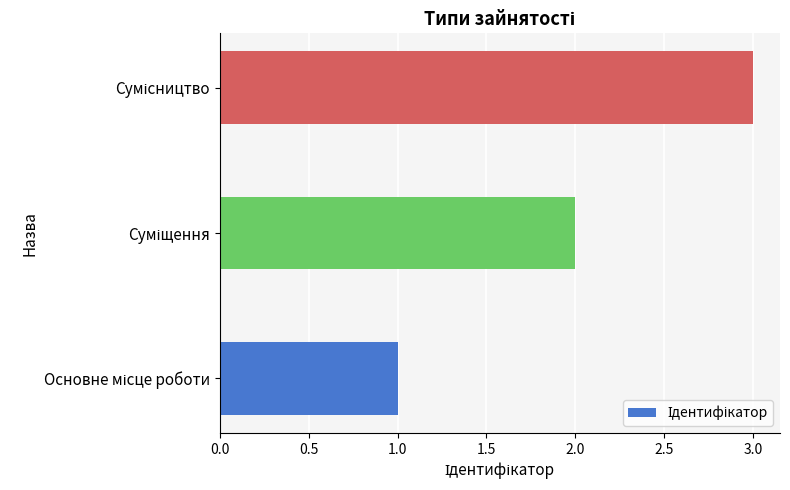

What is the sum of all values?

6